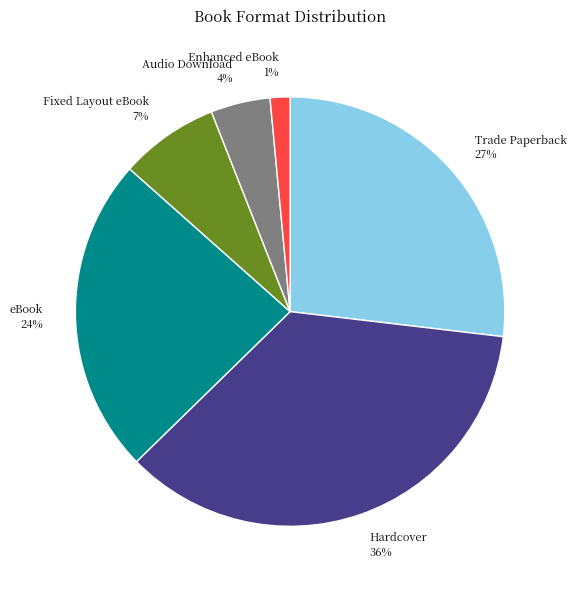

Between Fixed Layout eBook and Hardcover, which is larger?

Hardcover